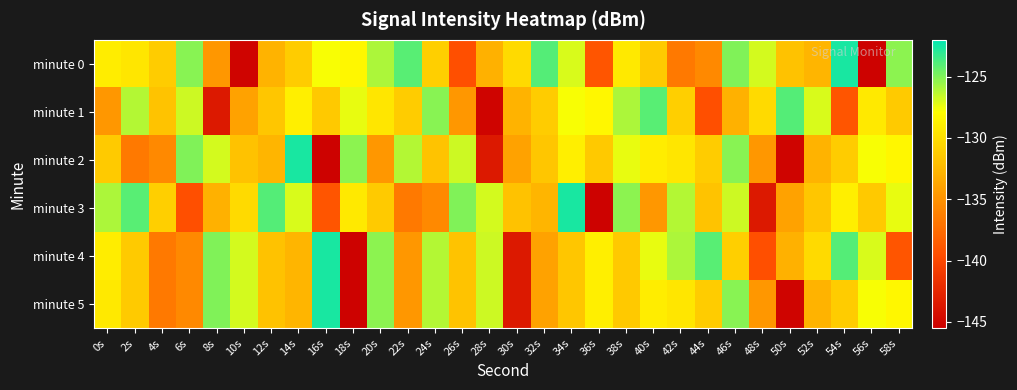

What is the smallest value displayed?

-145.3